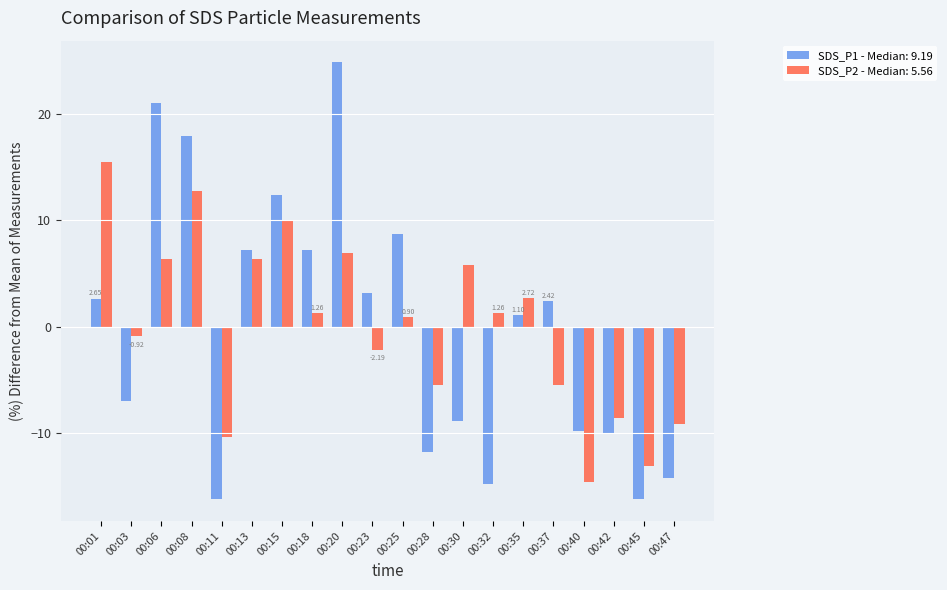

Rank the series at 00:23 from lowest to highest value.

SDS_P2 - Median: 5.56, SDS_P1 - Median: 9.19